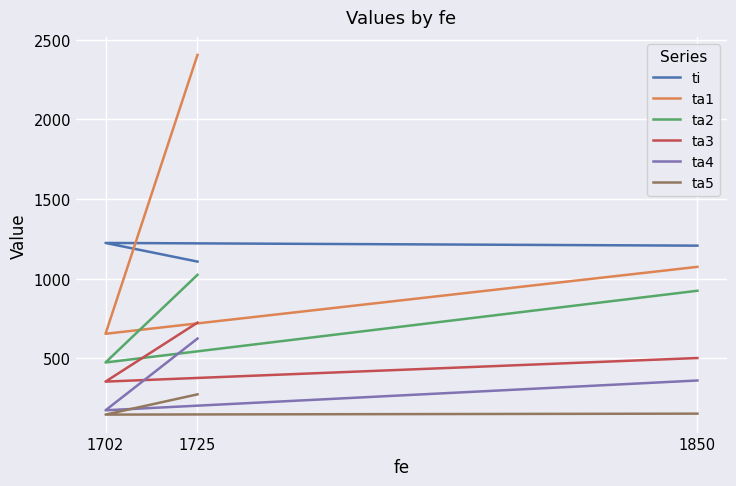

True or false: ta1 has a value of 890 at 1702.

False